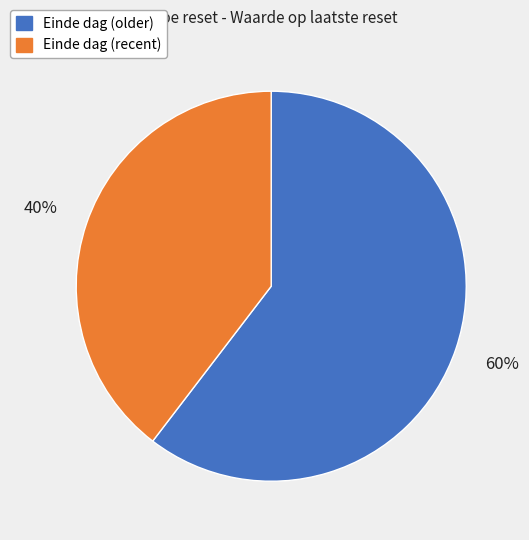

Is there any slice that represents more than half of the pie?

Yes